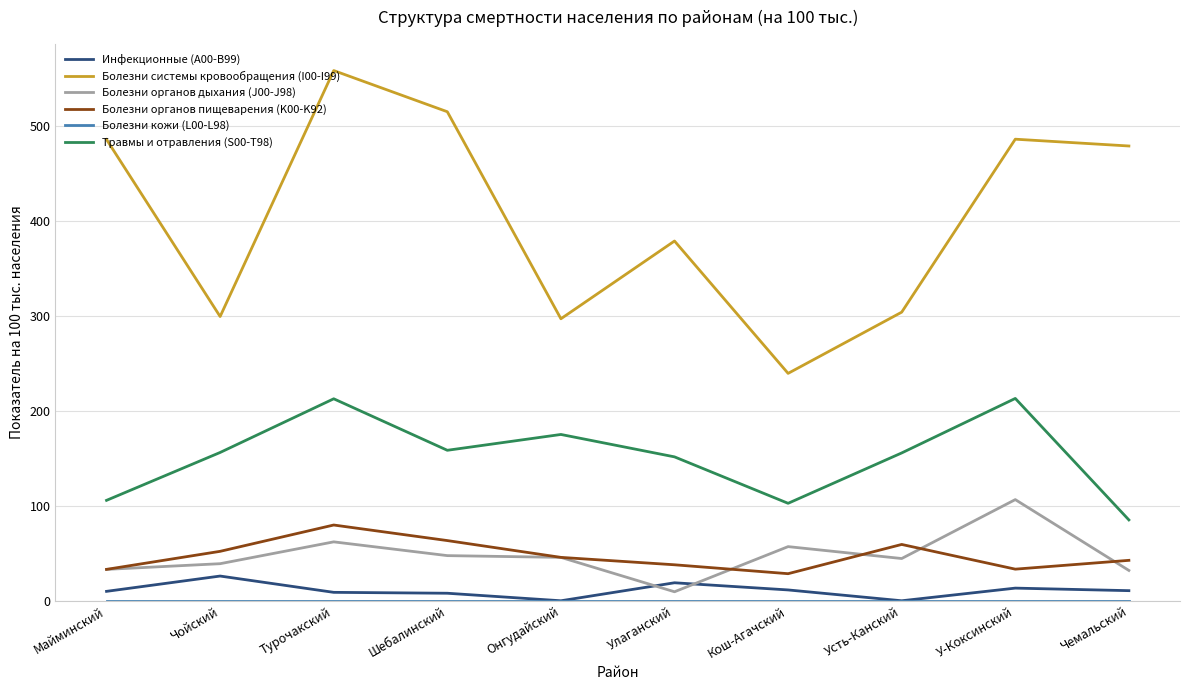

What is the difference between the highest and lowest values at У-Коксинский?

486.0